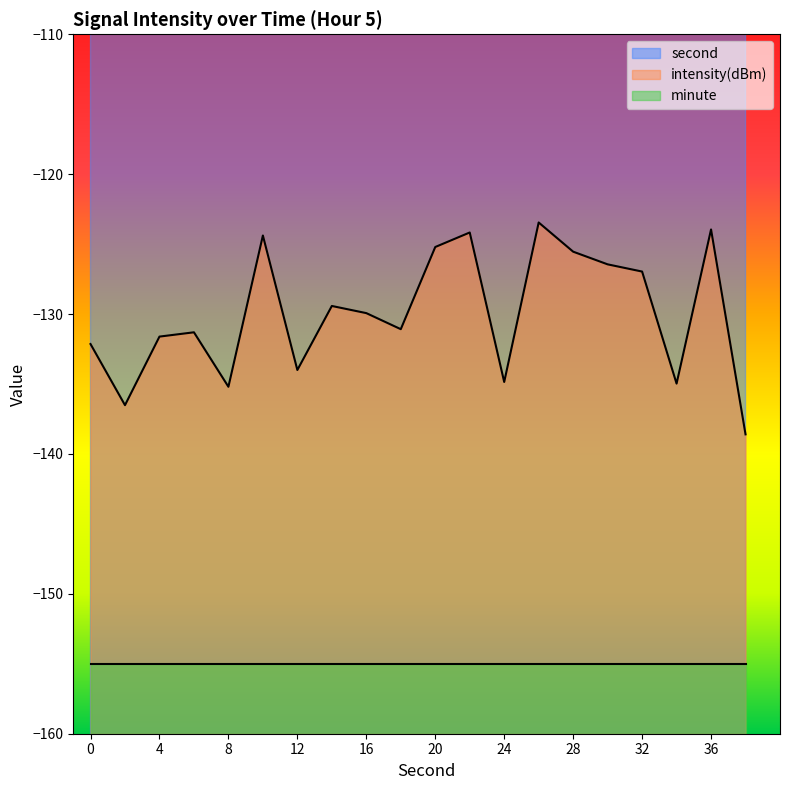

Where does the second series first go above 20?

22